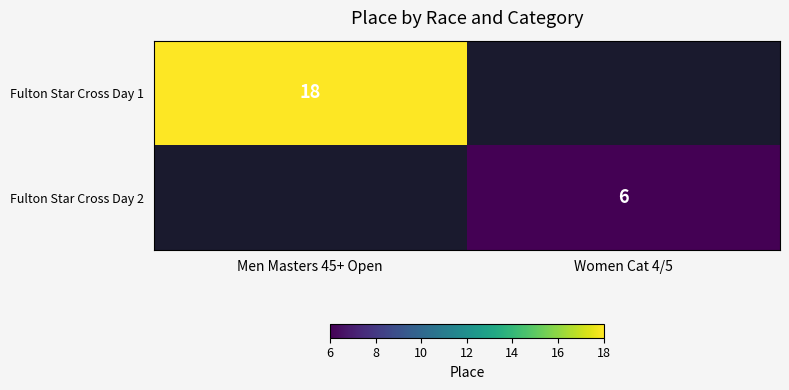

Is it true that Fulton Star Cross Day 1 equals 18 at Men Masters 45+ Open?

True